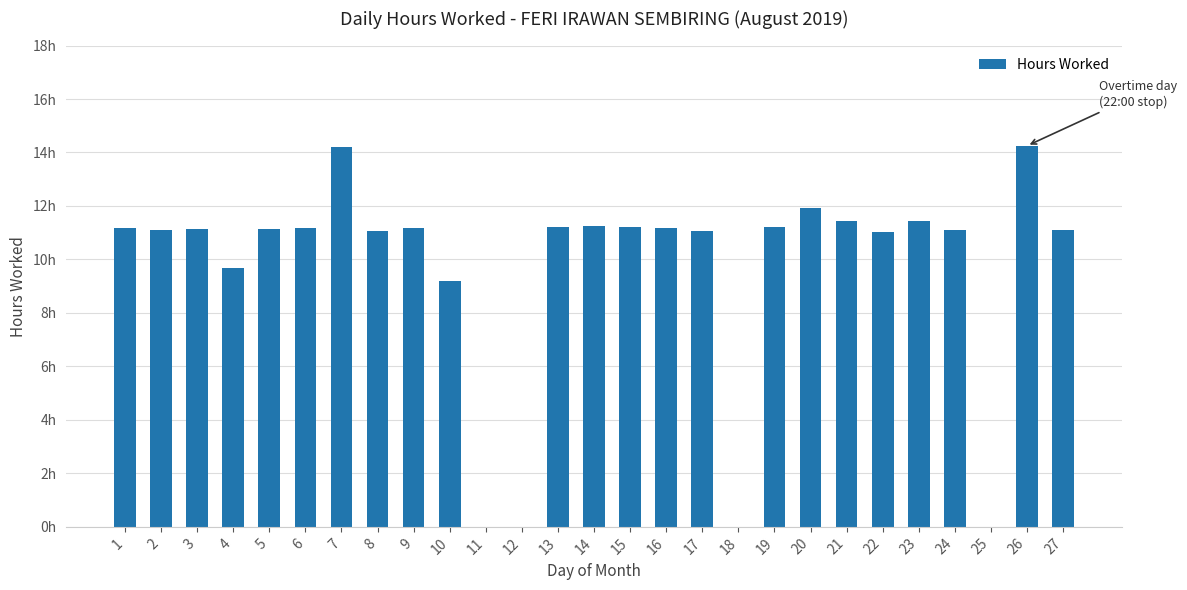

Reading left to right, extract all data points from this chart.

1=11.2	2=11.1	3=11.1	4=9.7	5=11.1	6=11.2	7=14.2	8=11.1	9=11.2	10=9.2	11=0.0	12=0.0	13=11.2	14=11.2	15=11.2	16=11.2	17=11.1	18=0.0	19=11.2	20=11.9	21=11.4	22=11.0	23=11.4	24=11.1	25=0.0	26=14.2	27=11.1